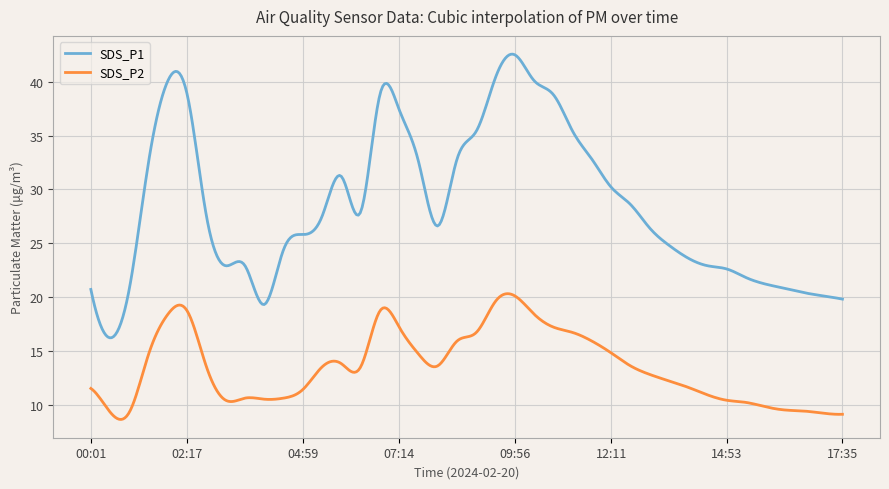

List the series in order of their overall mean, lowest first.

SDS_P2, SDS_P1